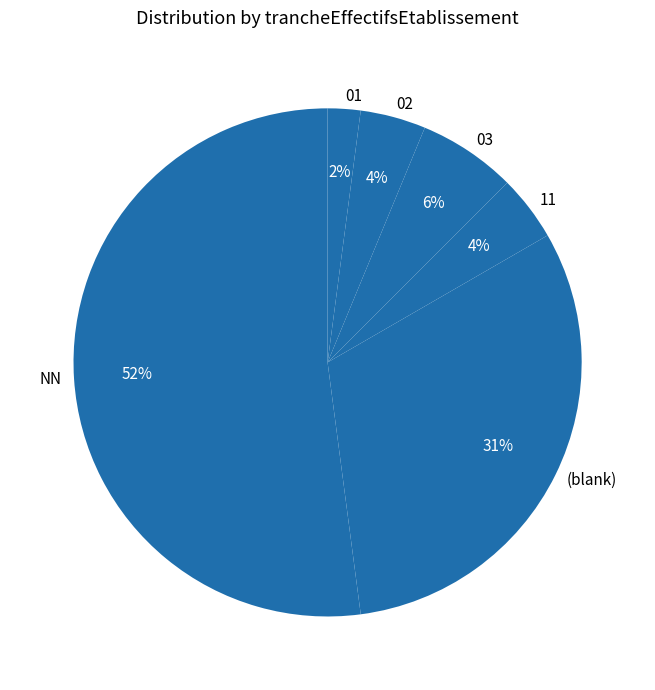

How many segments does this pie chart have?

6